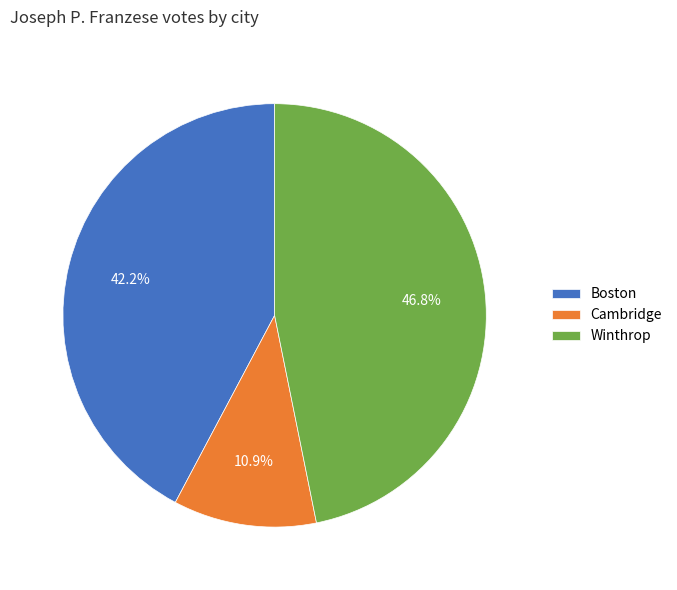

Does any single category account for the majority?

No